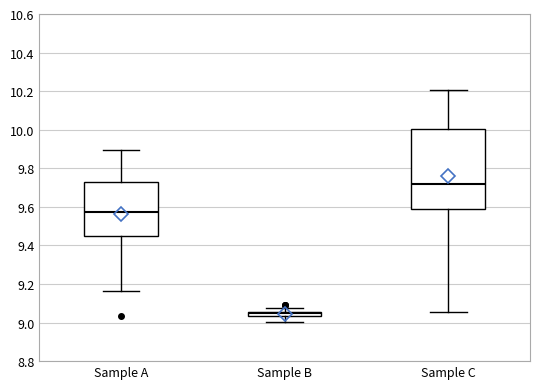

Comparing the boxes themselves (not the whiskers), which one is the tallest?

Sample C